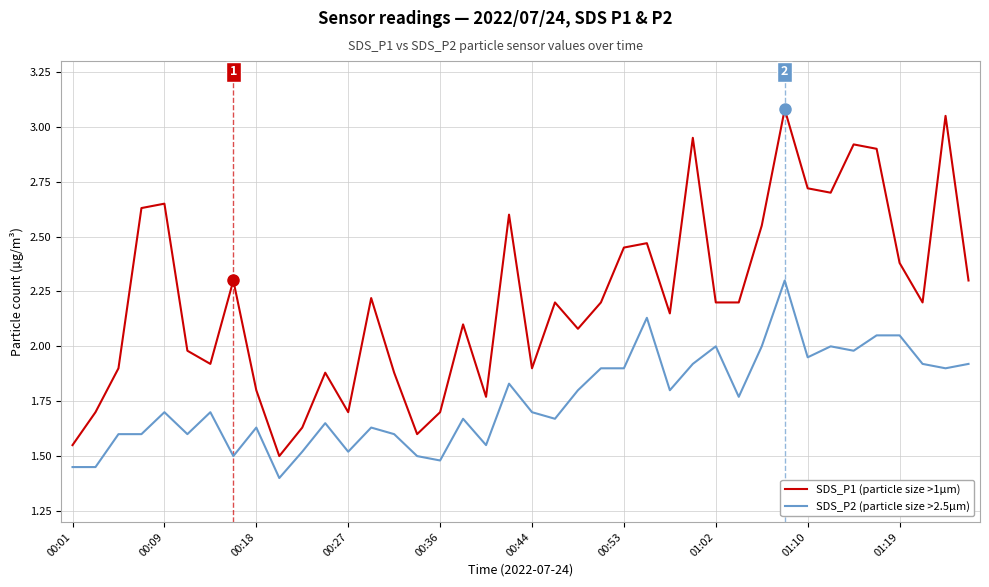

What is the highest value of the SDS_P1 (particle size >1µm) series?

3.1